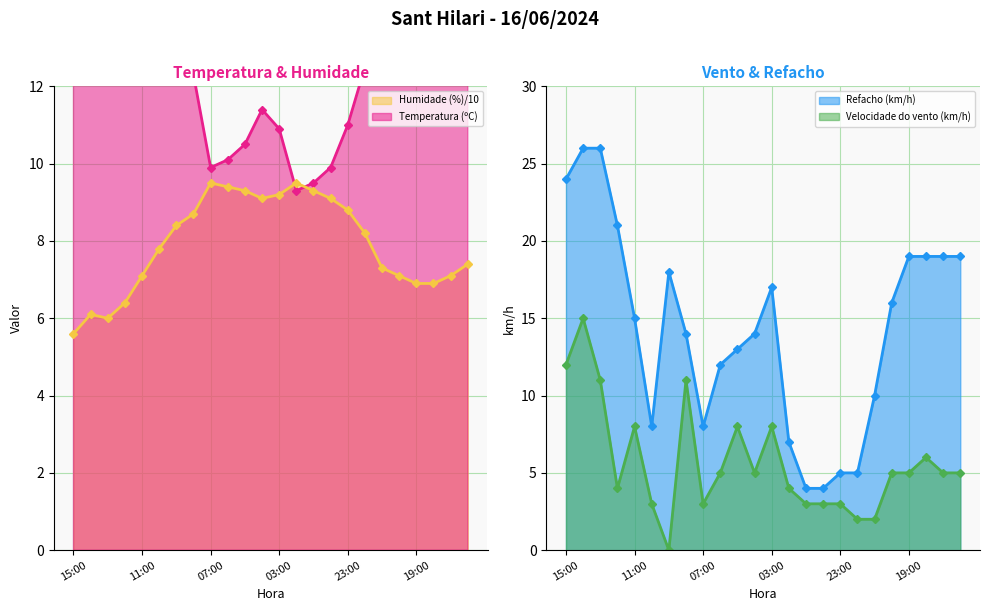

What is the spread (max minus min) of values at 19:00?

14.0